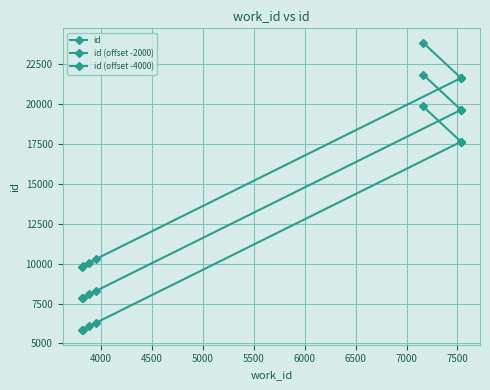

Reading left to right, extract all data points from this chart.

id: 9818	9861	10070	10306	21645	21646	21647	23861
id (offset -2000): 7818	7861	8070	8306	19645	19646	19647	21861
id (offset -4000): 5818	5861	6070	6306	17645	17646	17647	19861